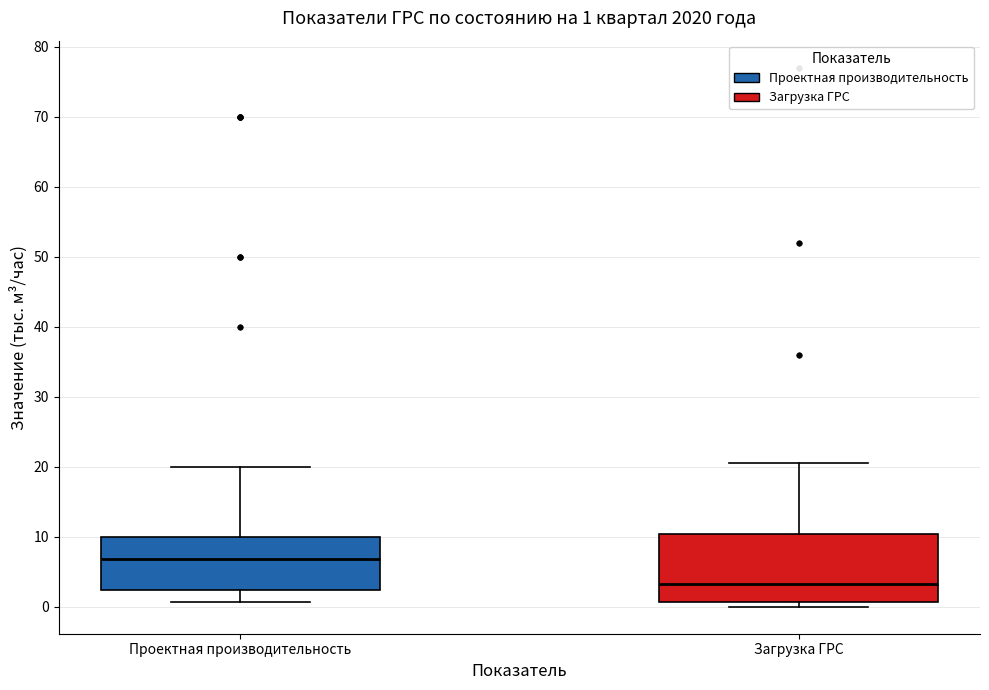

Which box is the tallest, from its lower edge to its upper edge?

Загрузка ГРС